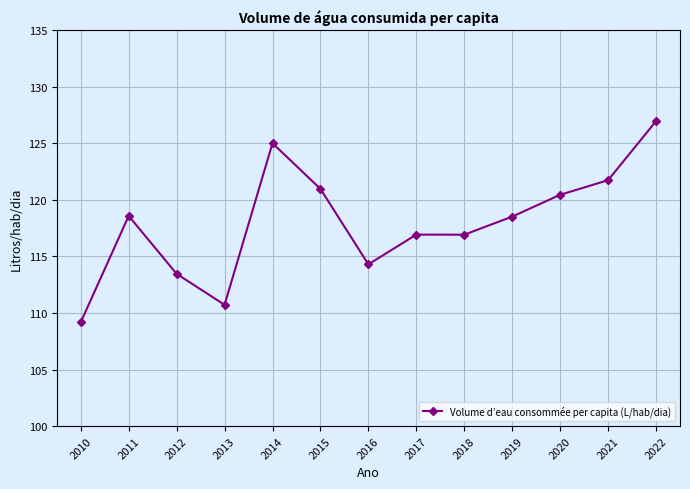

What is the greatest value displayed?

127.0